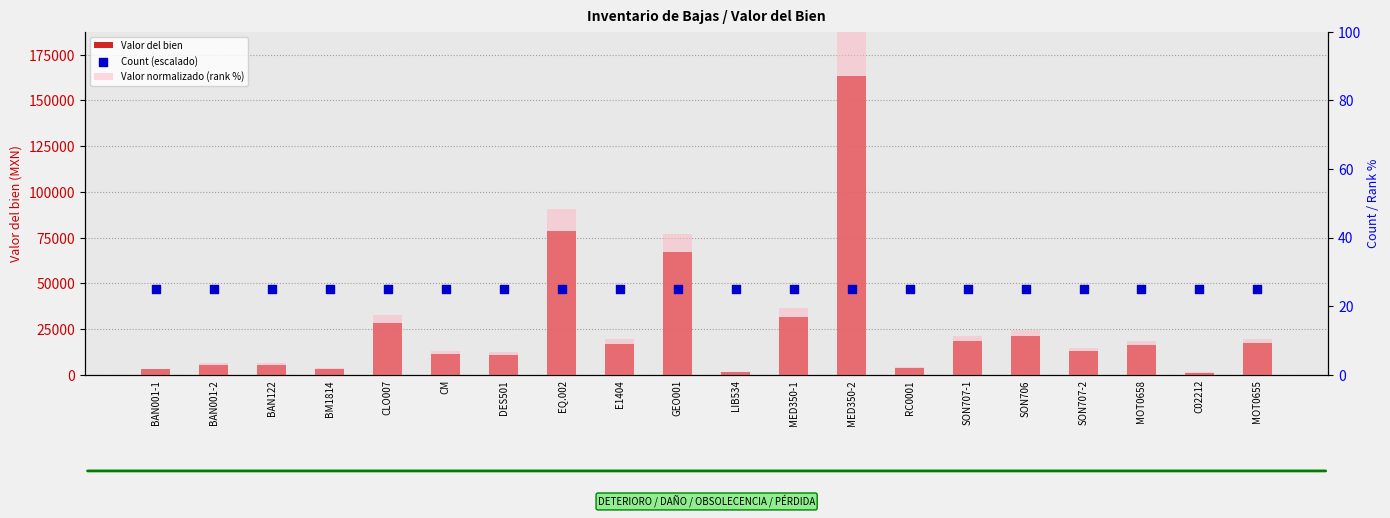

What is the total value across all series at MOT0658?

16155.6